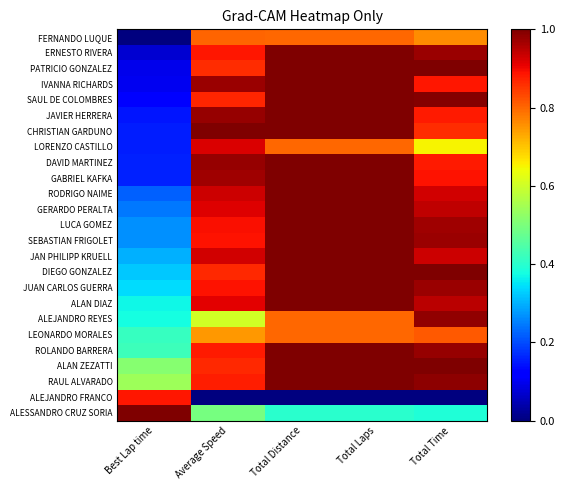

Between Total Time and Average Speed, which is larger?

Average Speed